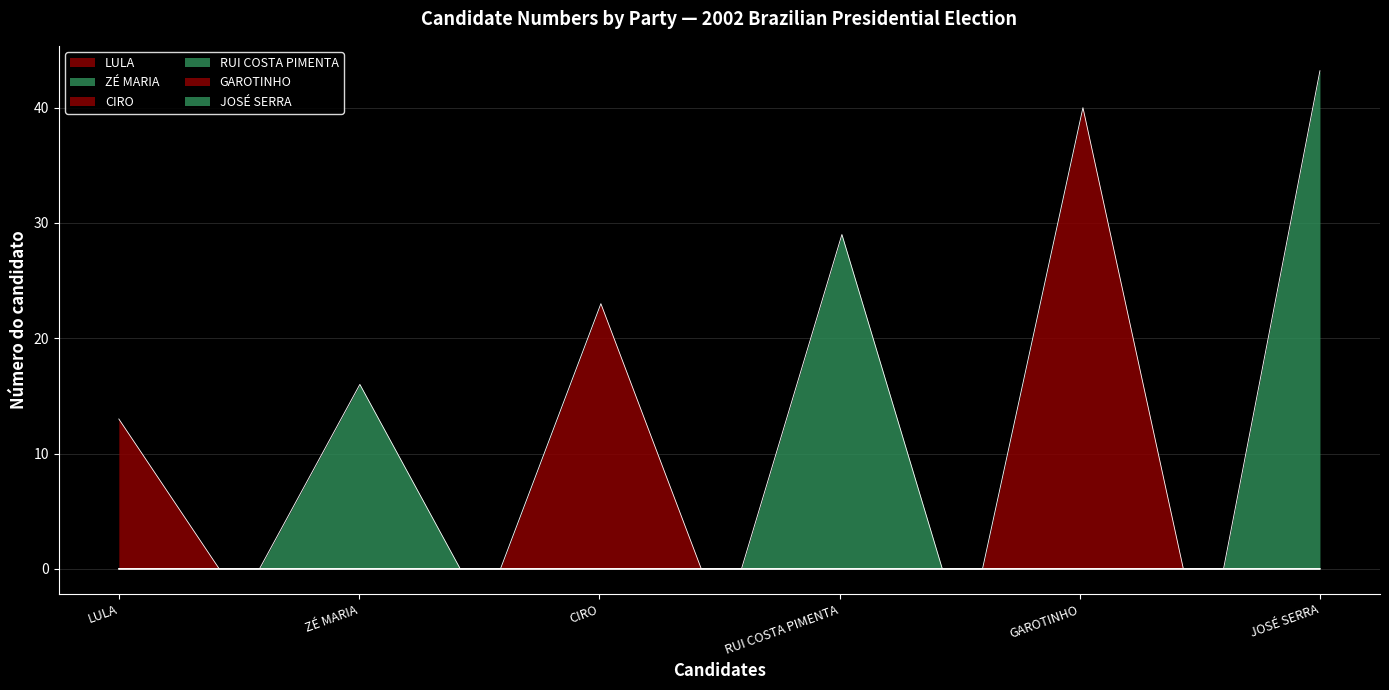

What is the label of the 1st point from the right?

JOSÉ SERRA